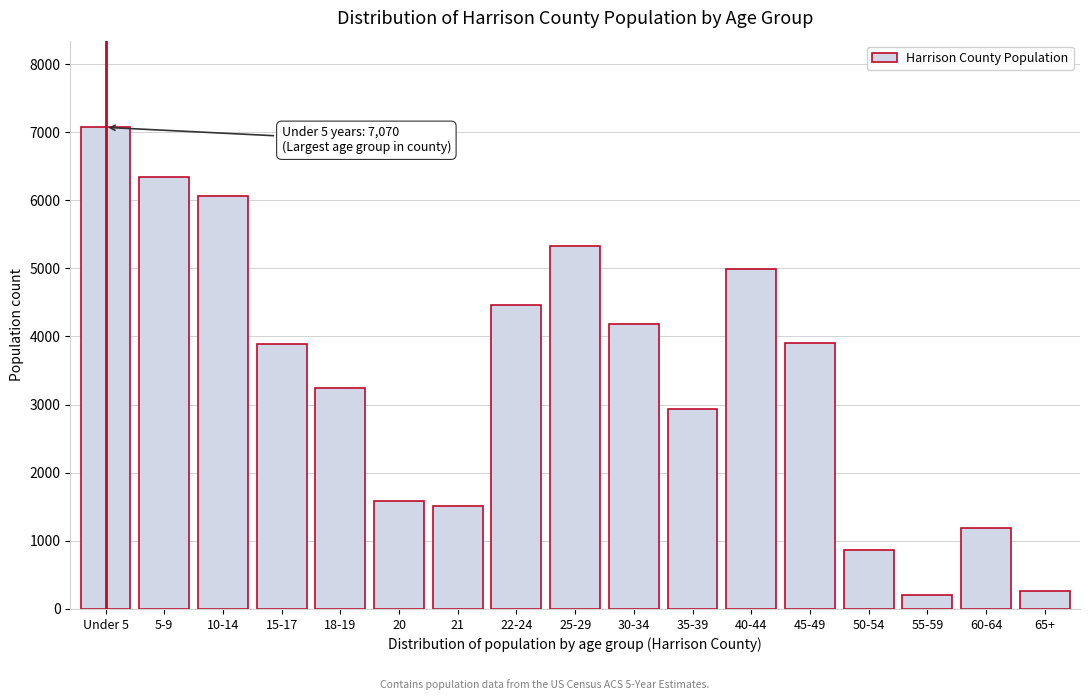

What is the difference between the values at 21 and 50-54?

655